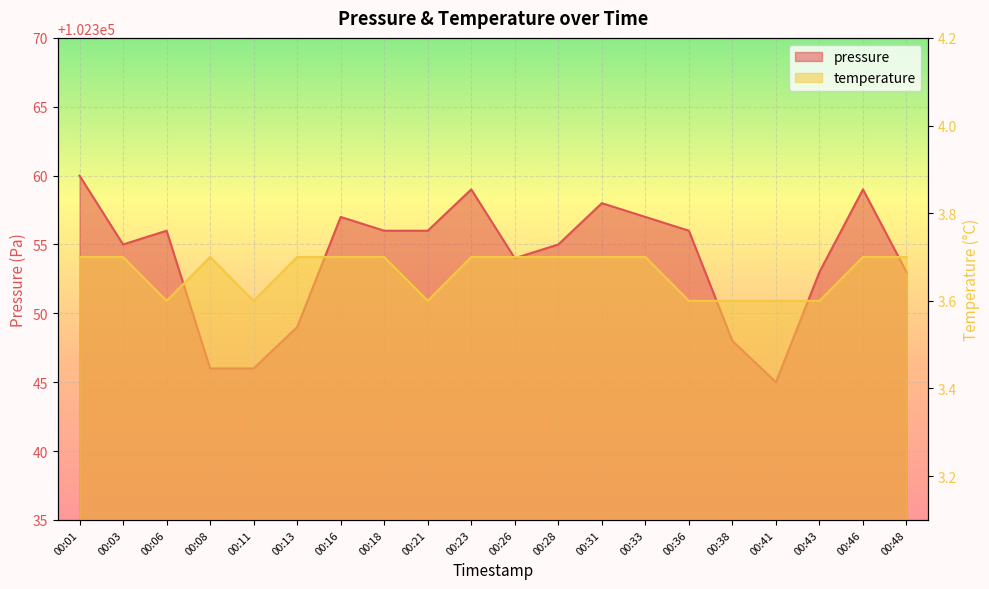

What is the spread (max minus min) of values at 00:18?

102352.3